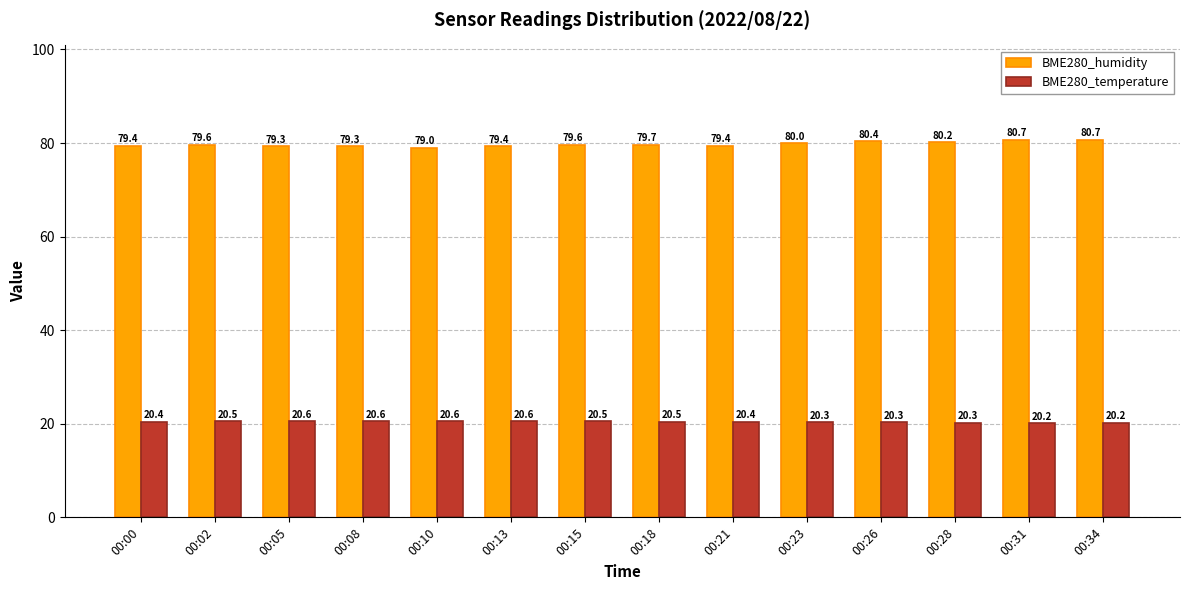

Rank the series by their average value, from highest to lowest.

BME280_humidity, BME280_temperature